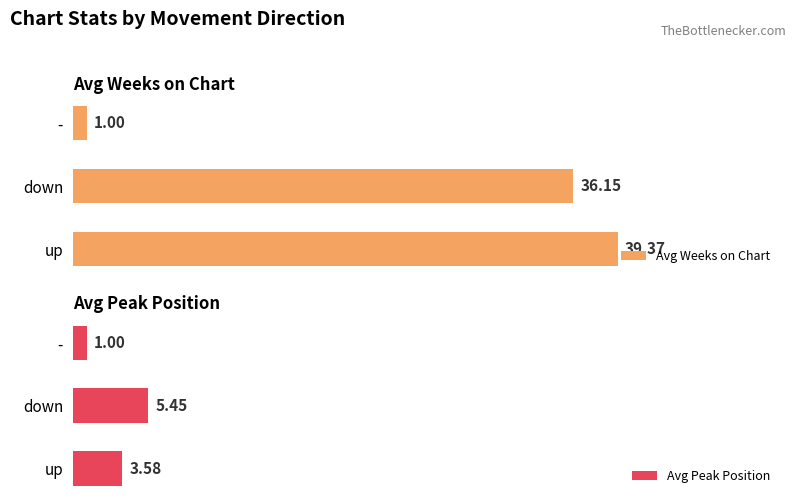

Rank the series by their average value, from lowest to highest.

Avg Peak Position, Avg Weeks on Chart